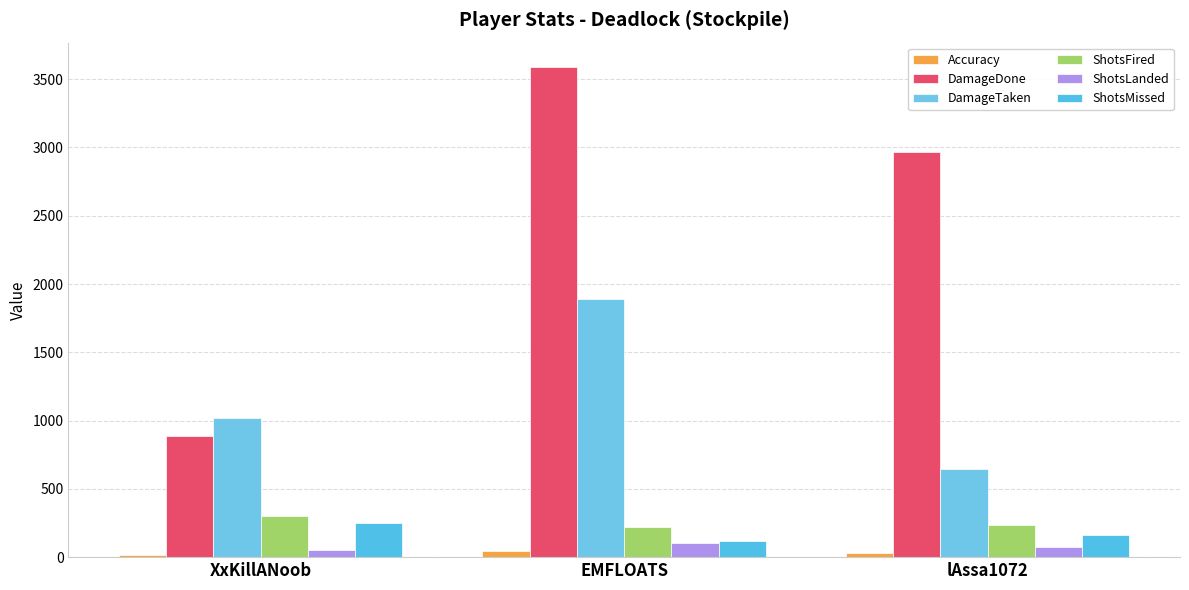

The value of DamageTaken at EMFLOATS is 3292.9. True or false?

False